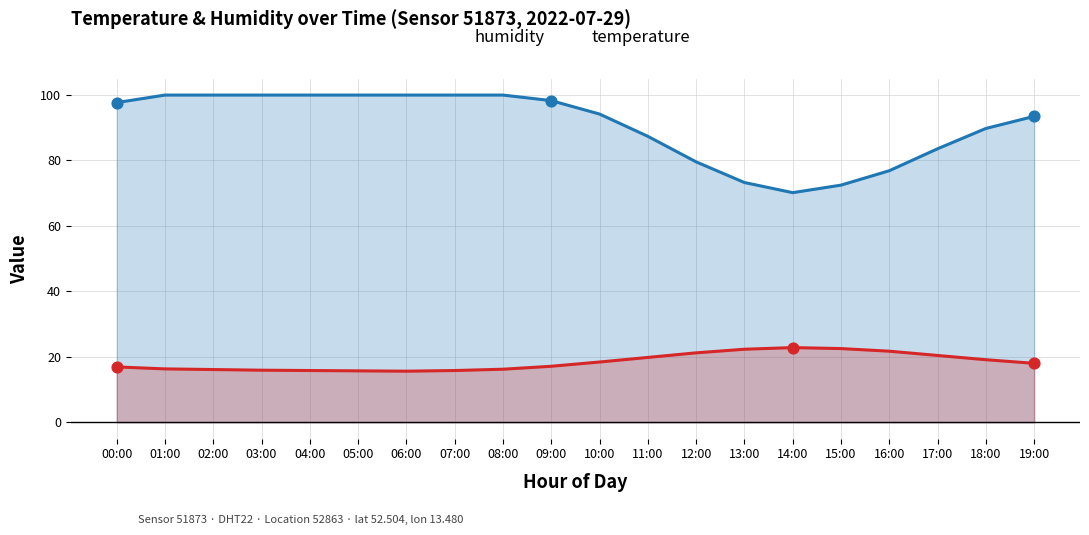

Which series has the largest Y range (max minus min)?

humidity